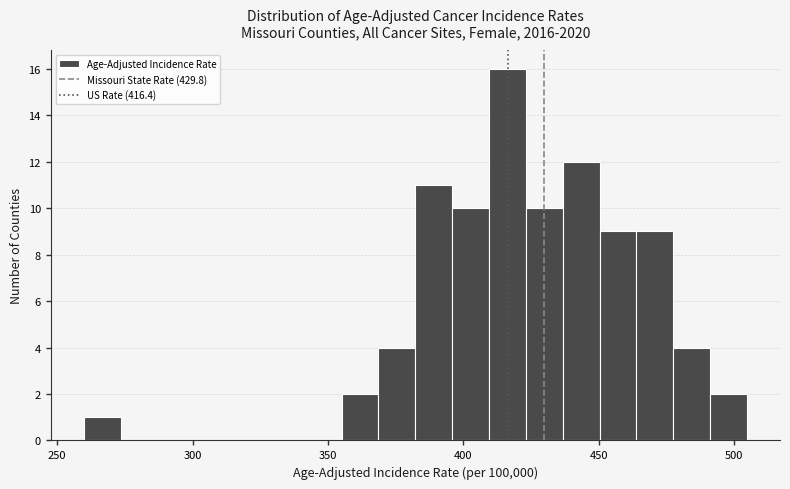

Read against the x-axis, roughly where is the centre of the tallest bar?

415